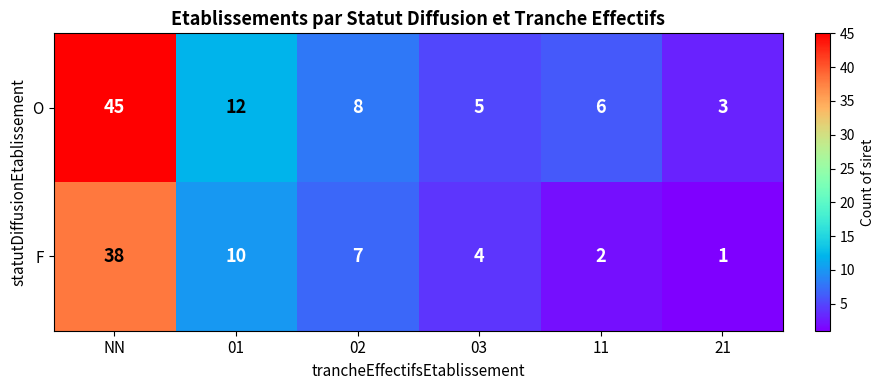

At which category does the chart reach its peak across all series?

NN